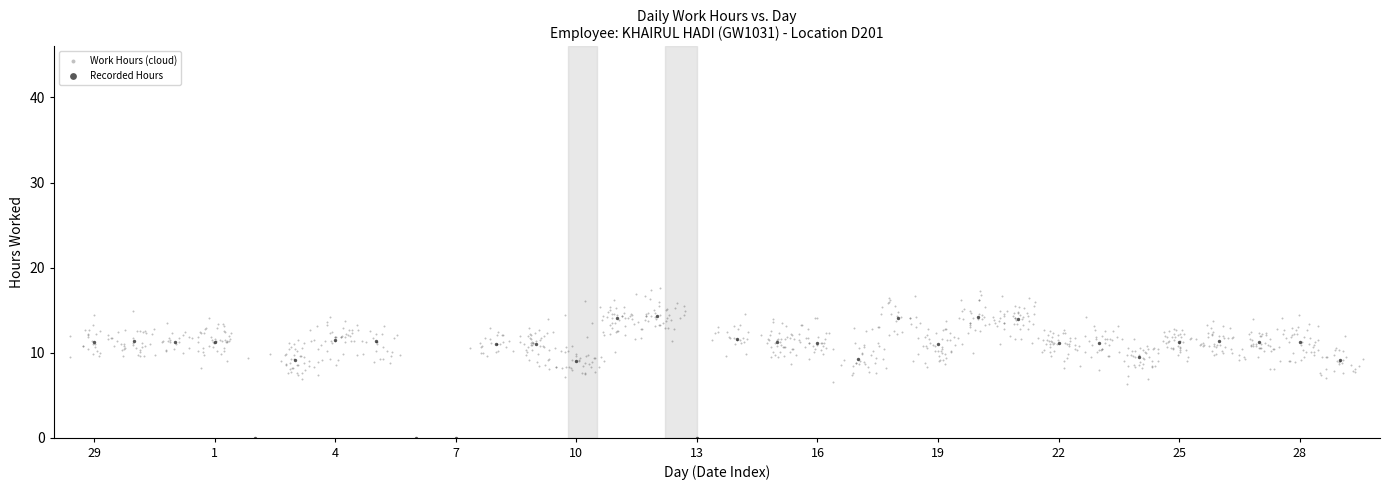

Which series contains the highest Y value?

Work Hours (cloud)